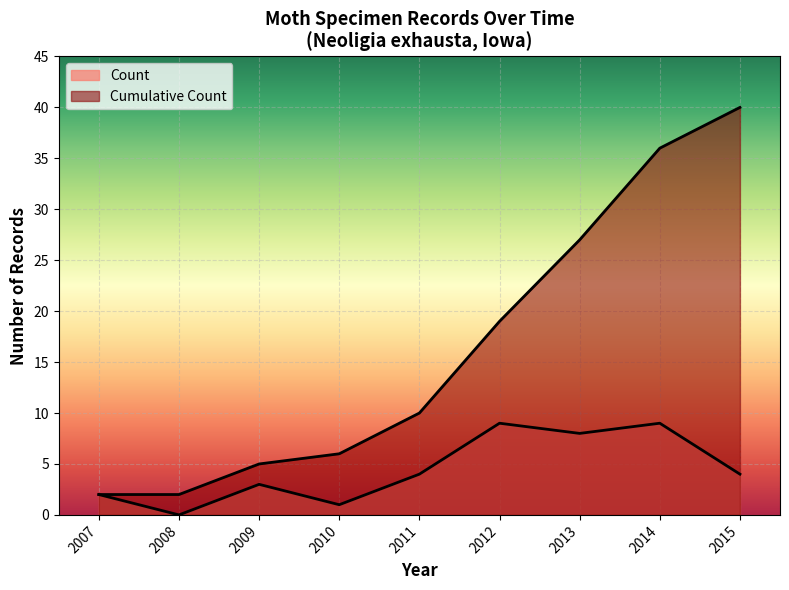

What are all the series names shown in the legend?

Count, Cumulative Count